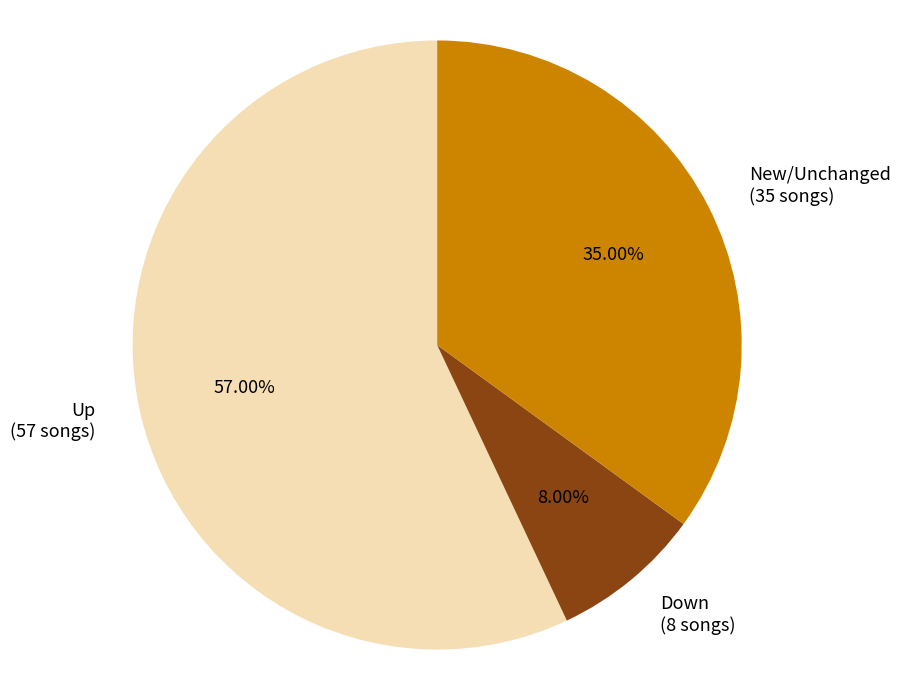

What is the ratio of the value at Up (57 songs) to the value at New/Unchanged (35 songs)?

1.6